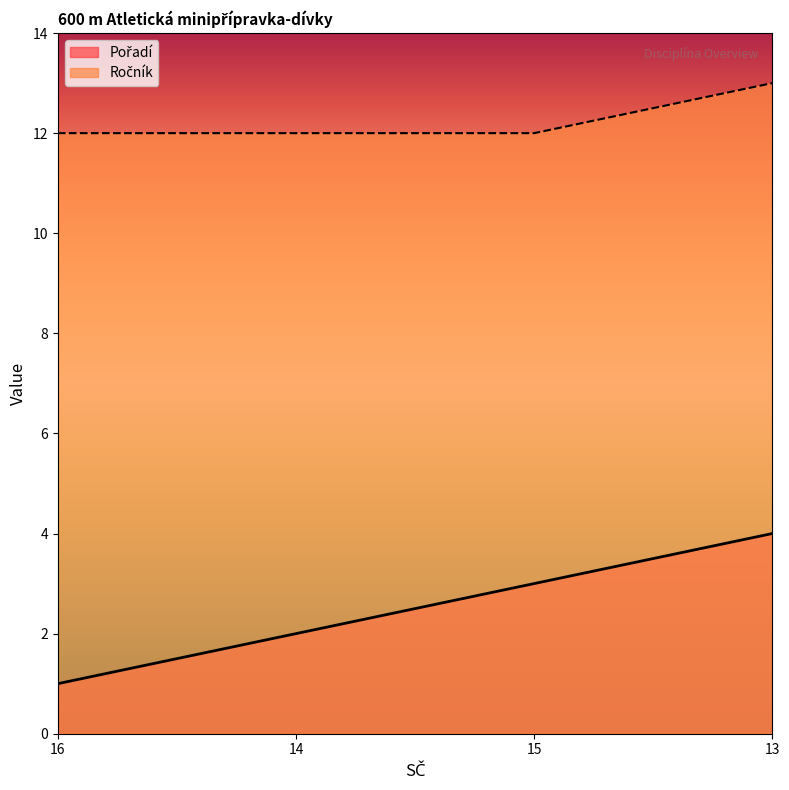

Does the chart display data point markers on the line(s)?

No